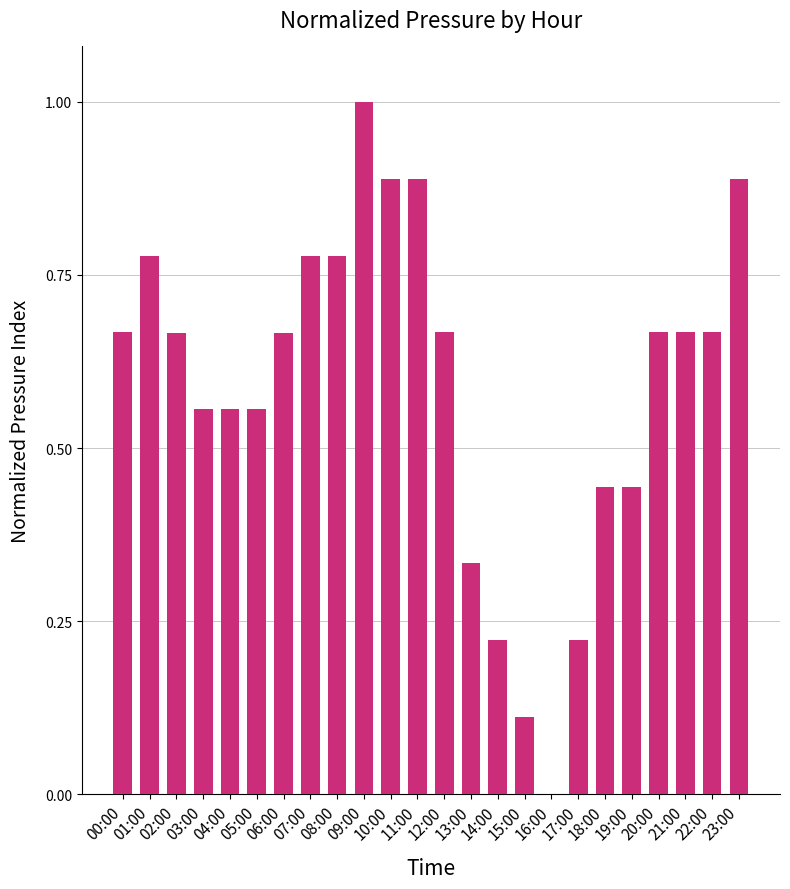

What is the greatest value displayed?

1.0